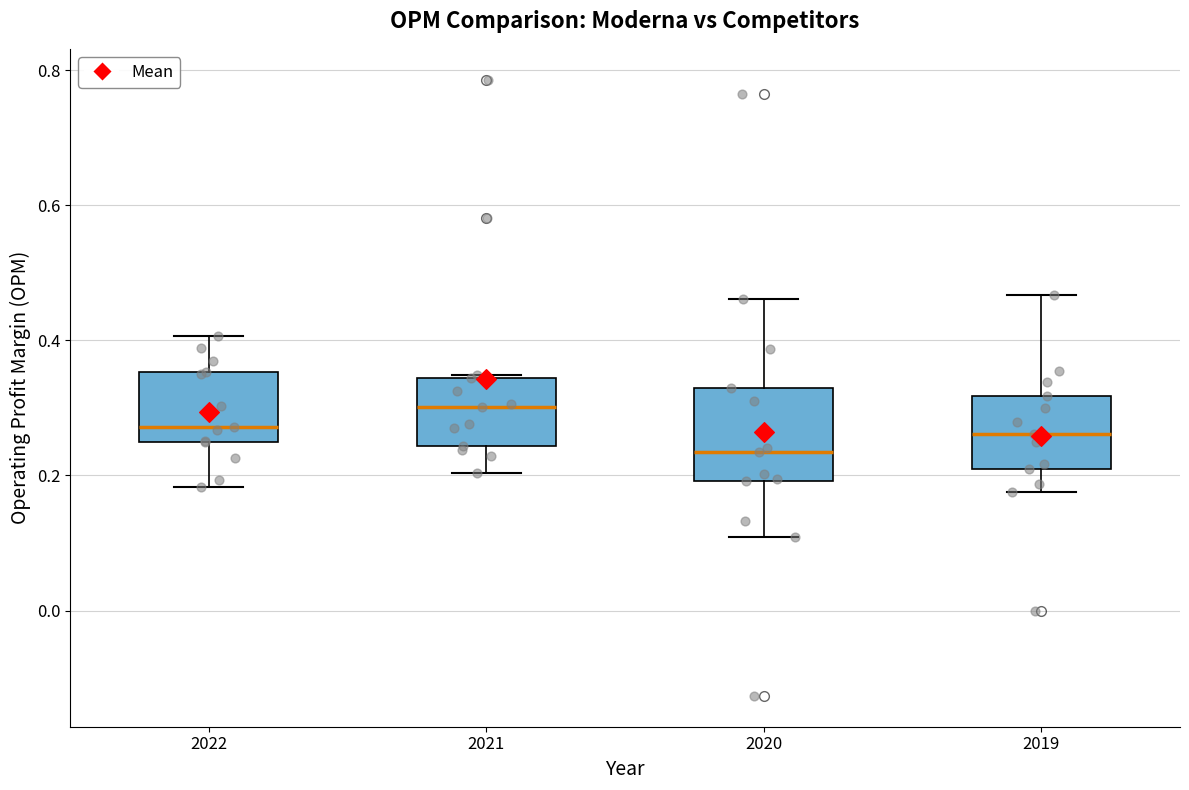

Reading left to right, read every box against the y-axis: the position of its median line, the range the box covers, and the ends of its whiskers. The values are not printed on the chart, so give them approximately, as read against the axis.

2022: median 0.28, box 0.24 to 0.36, whiskers 0.18 to 0.40
2021: median 0.30, box 0.24 to 0.34, whiskers 0.20 to 0.34
2020: median 0.24, box 0.20 to 0.32, whiskers 0.10 to 0.46
2019: median 0.26, box 0.22 to 0.32, whiskers 0.18 to 0.46